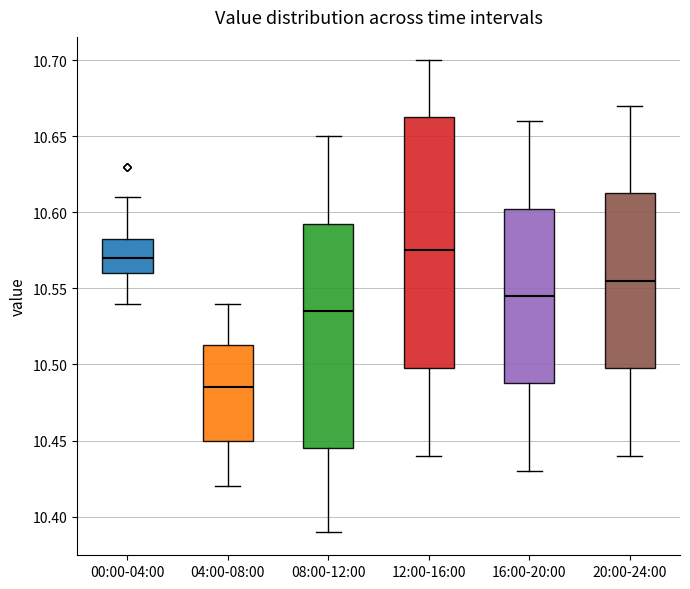

Which box's median line is the lowest?

04:00-08:00